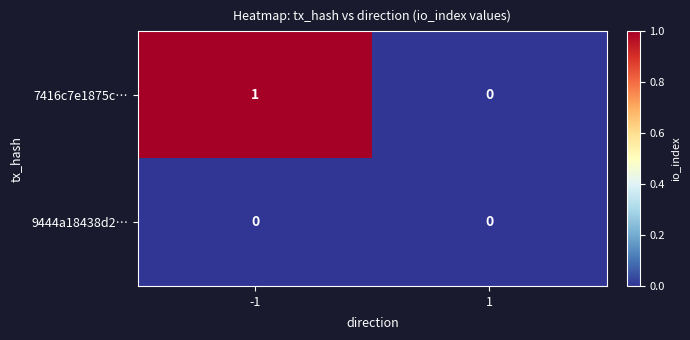

Is it true that 9444a18438d2… equals 0 at -1?

True